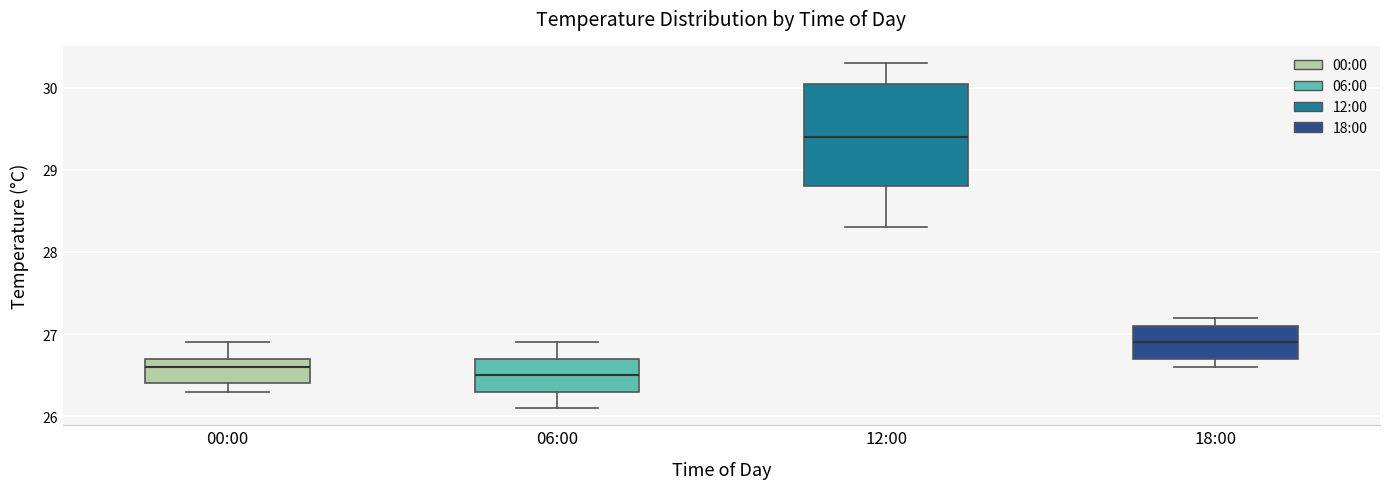

Which box has the lowest median line?

06:00